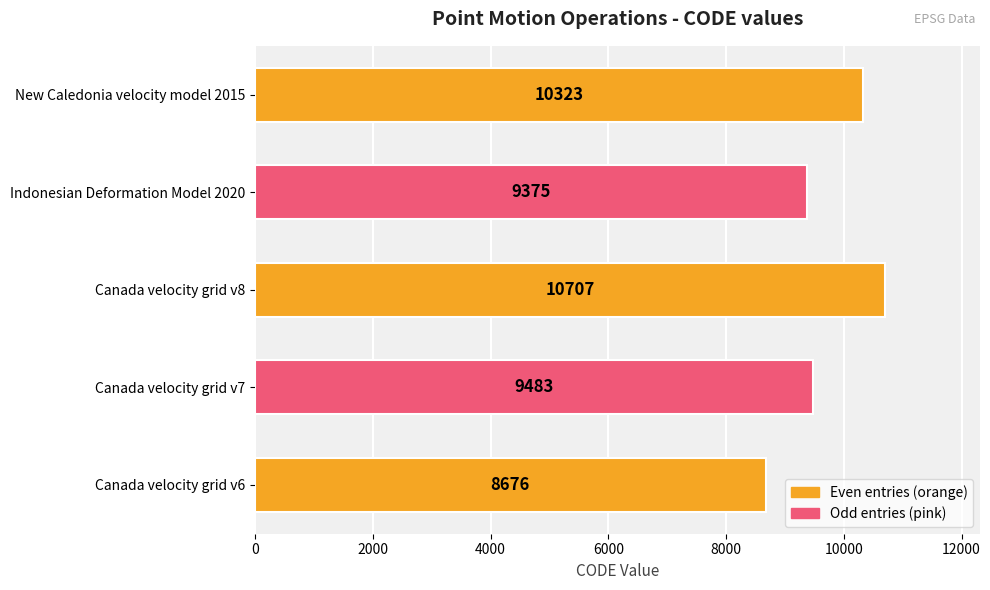

Rank the categories by value from lowest to highest.

Canada velocity grid v6, Indonesian Deformation Model 2020, Canada velocity grid v7, New Caledonia velocity model 2015, Canada velocity grid v8